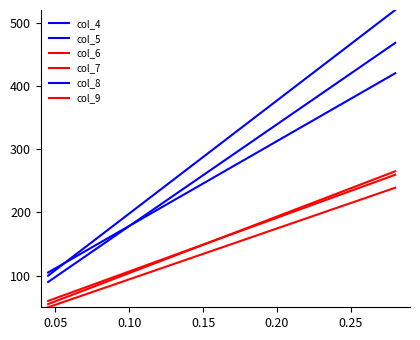

List the series in order of their peak value, highest first.

col_4, col_5, col_8, col_6, col_9, col_7